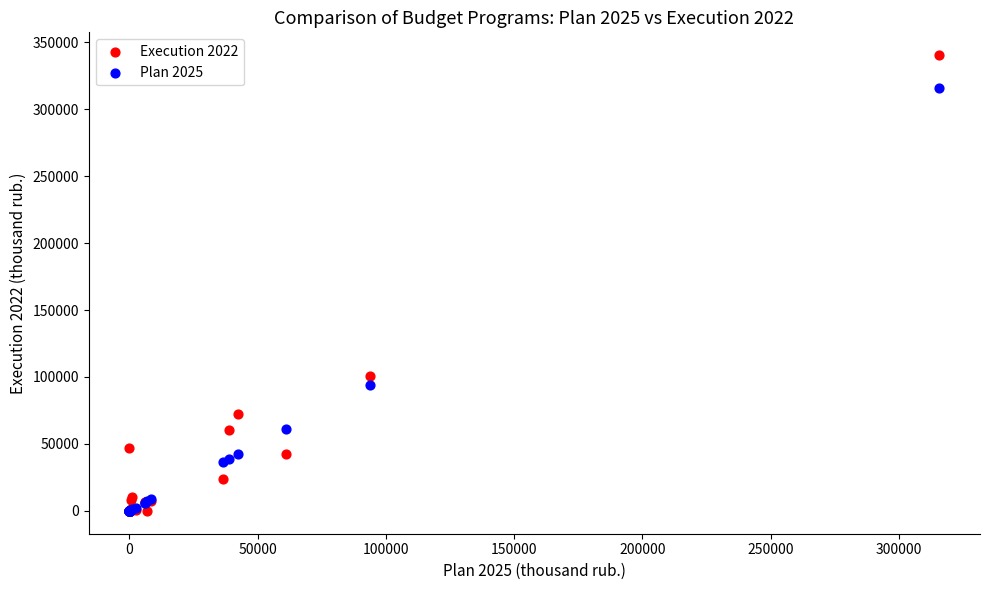

Across all series, what Y value is closest to 170141?

101010.5